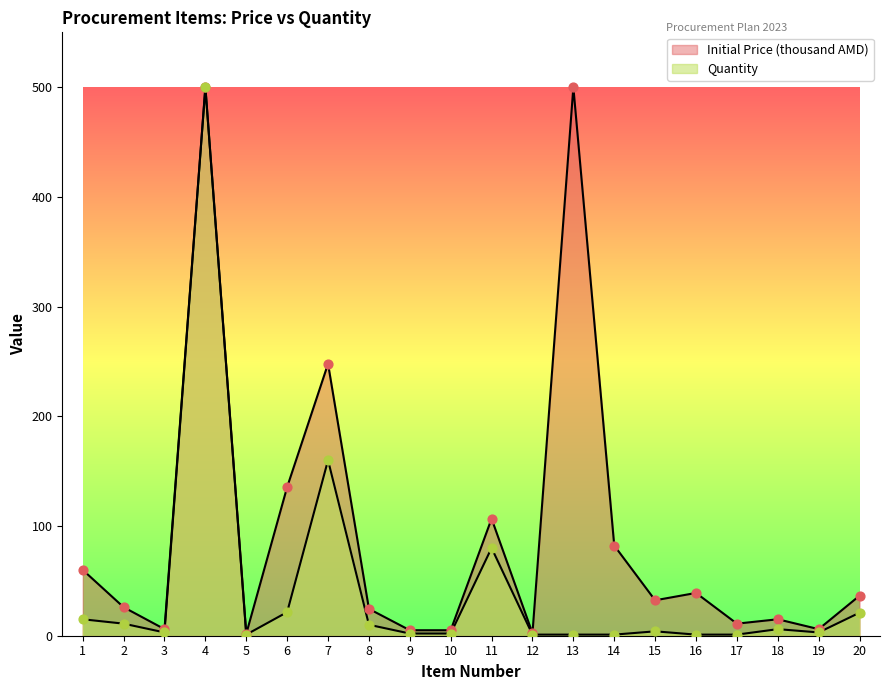

Between 19 and 8, which is larger?

8